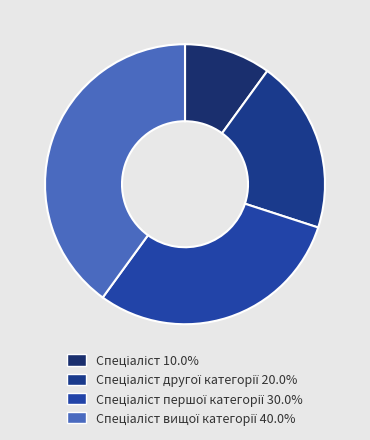

Is there any slice that represents more than half of the pie?

No